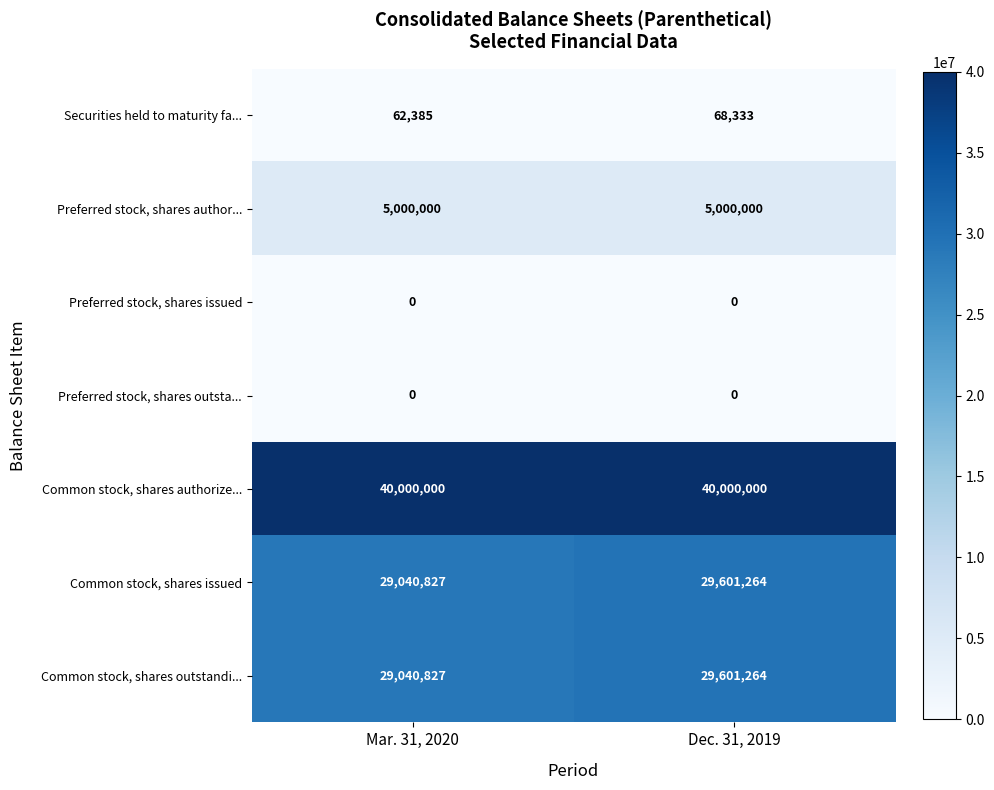

What is the total value across all series at Dec. 31, 2019?

104270861